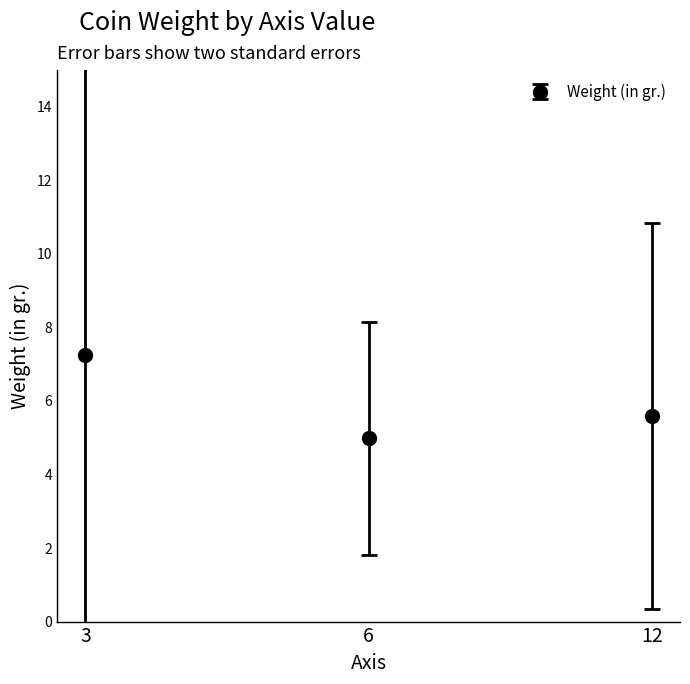

What is the ratio of the value at 3 to the value at 12?

1.3